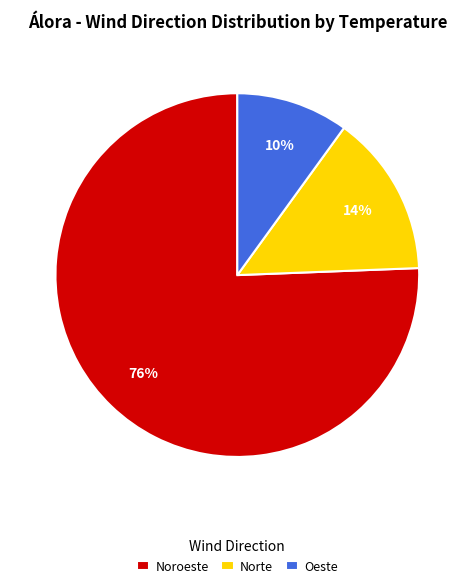

What is the largest slice in the pie chart?

Noroeste